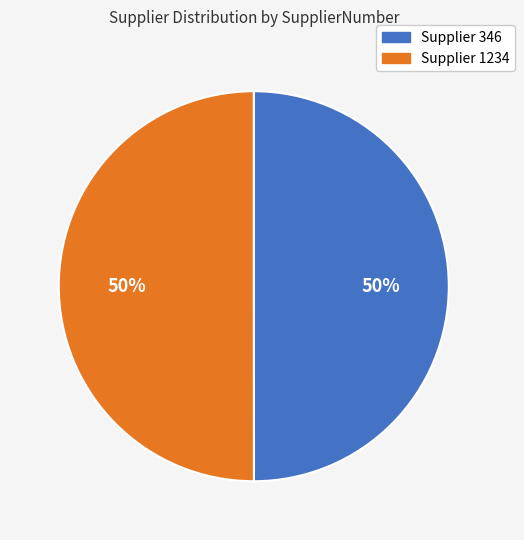

To the nearest percent, what is the average slice percentage?

50%